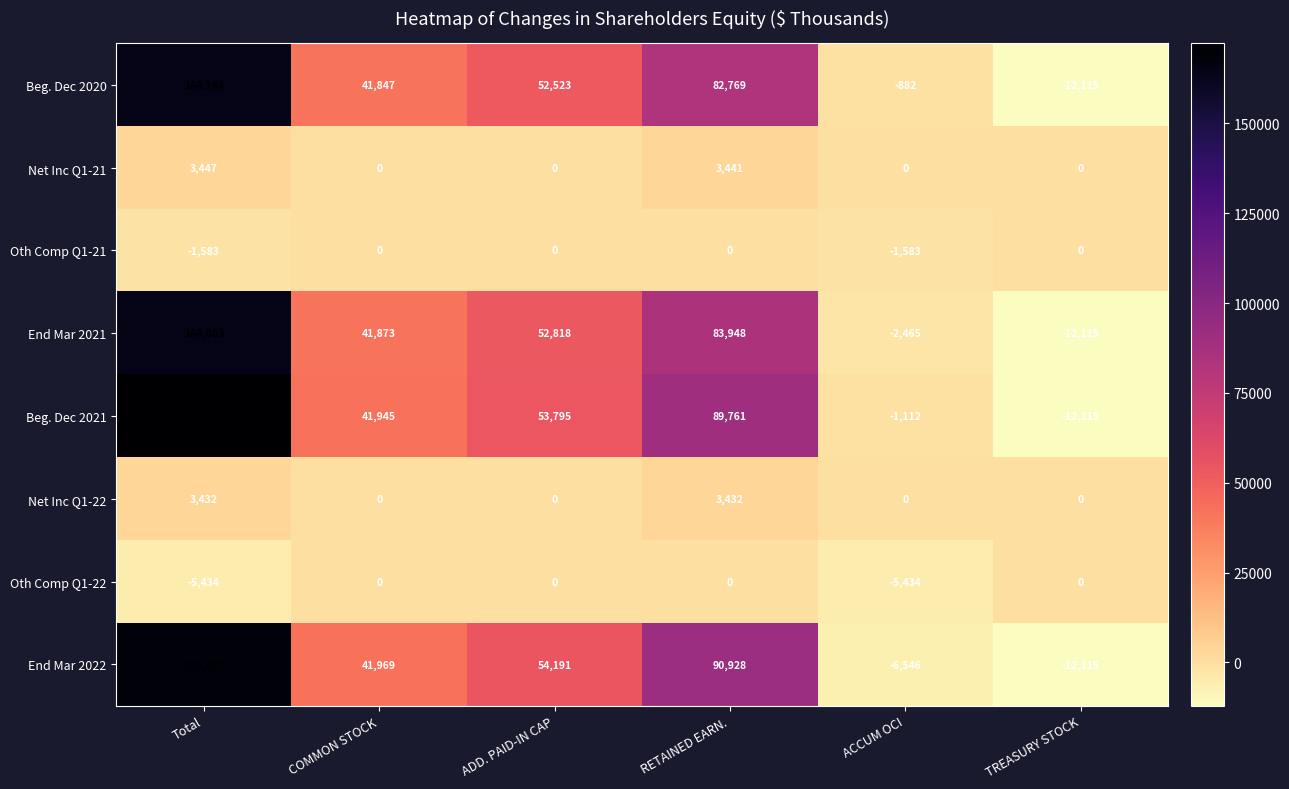

At which label does End Mar 2022 first exceed 54191?

Total